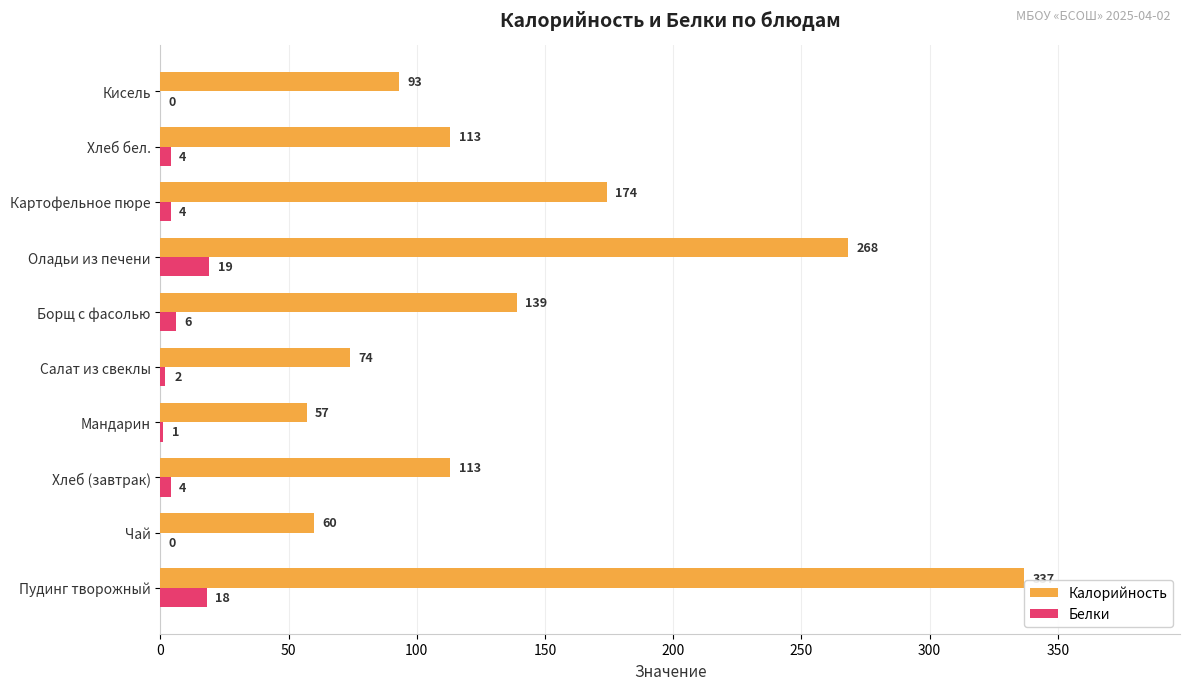

Which series has the largest total across all categories?

Калорийность